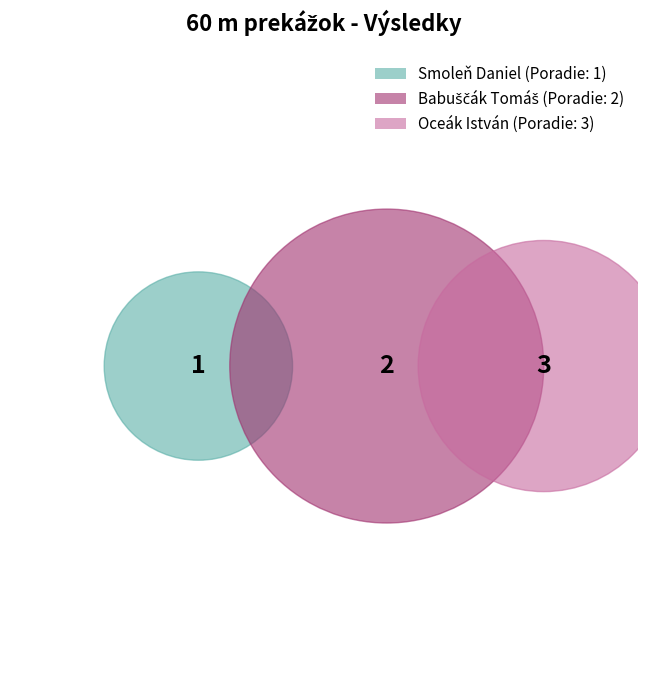

How many segments does this pie chart have?

3